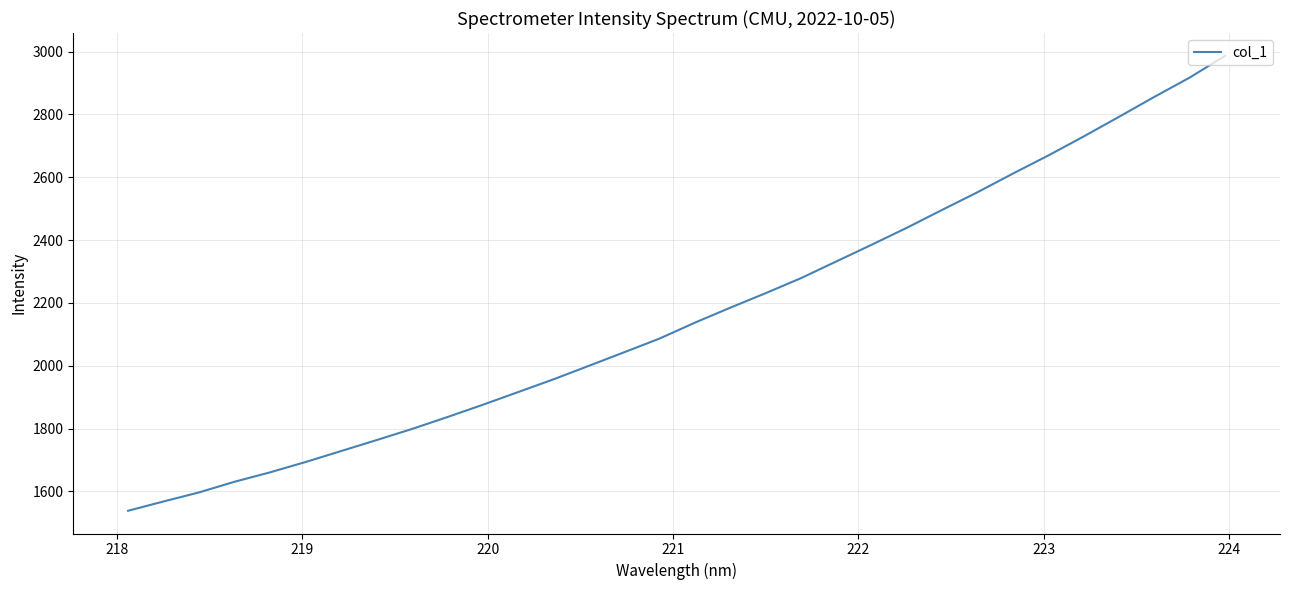

What is the difference between the maximum and minimum values?

1448.7